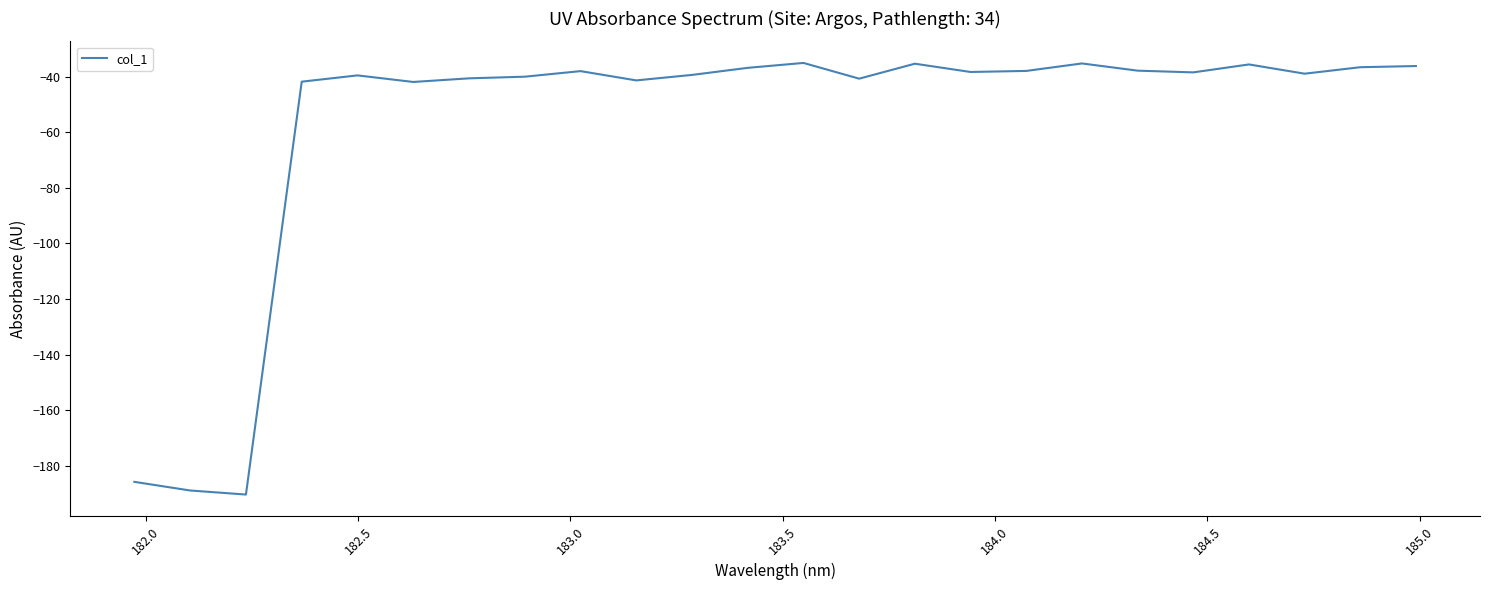

What is the greatest value displayed?

-35.1